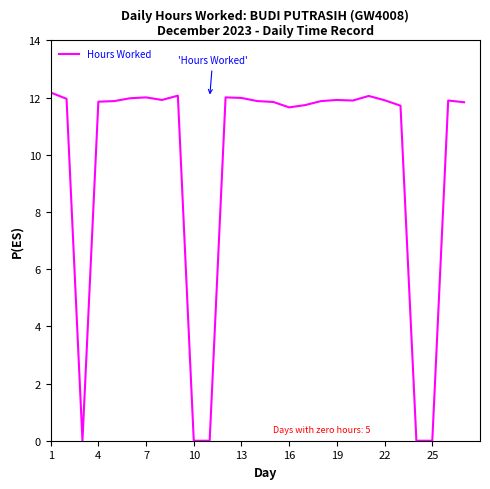

Does the chart have visible grid lines?

No